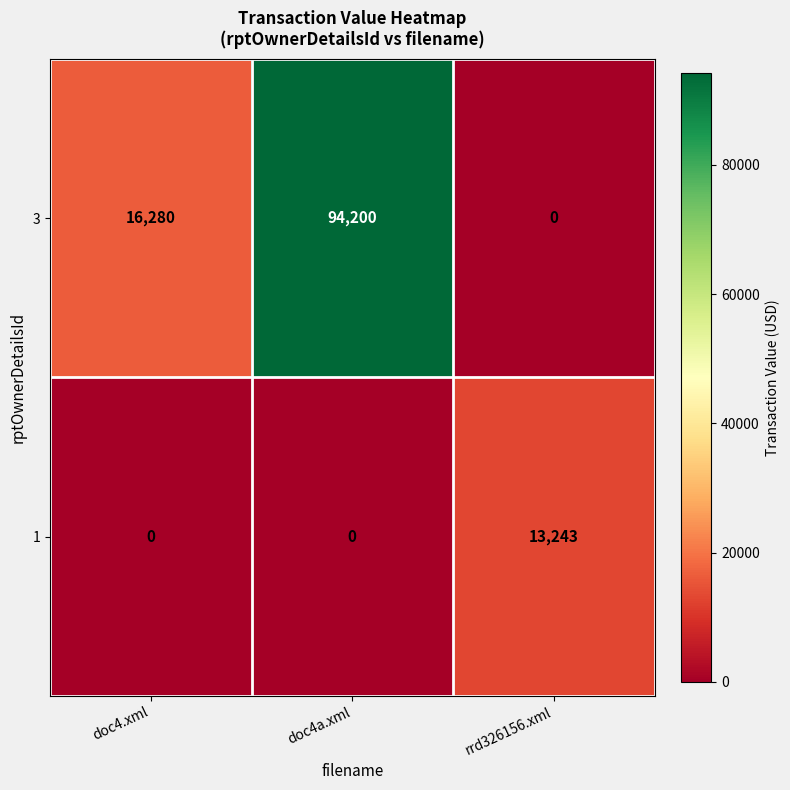

What is the difference between the highest and lowest values at doc4.xml?

16280